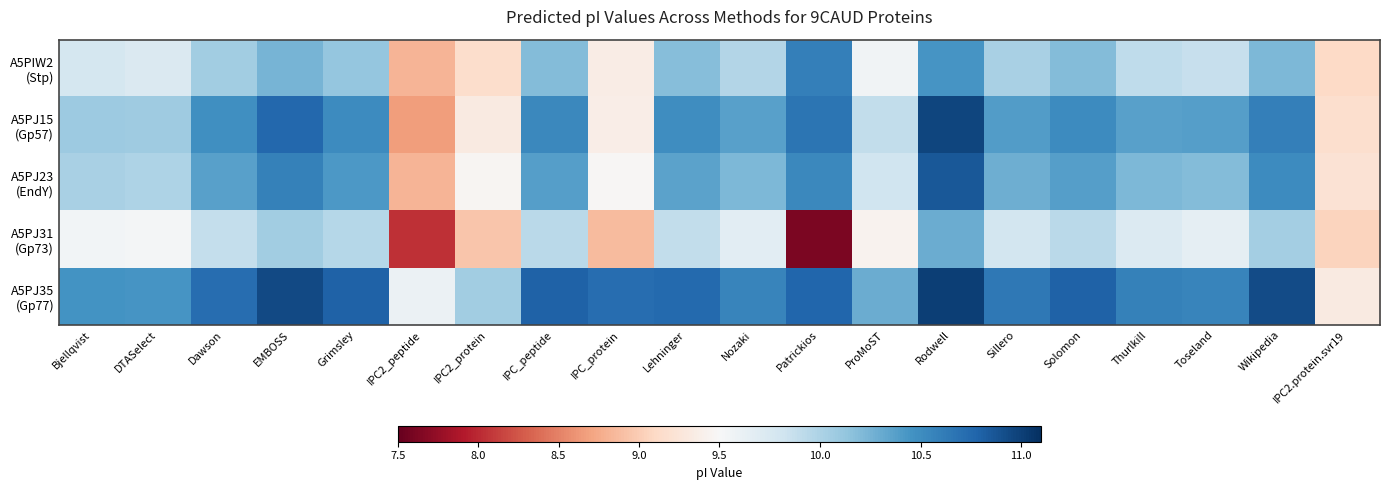

Rank the series at Toseland from lowest to highest value.

A5PJ31 (Gp73), A5PIW2 (Stp), A5PJ23 (EndY), A5PJ15 (Gp57), A5PJ35 (Gp77)